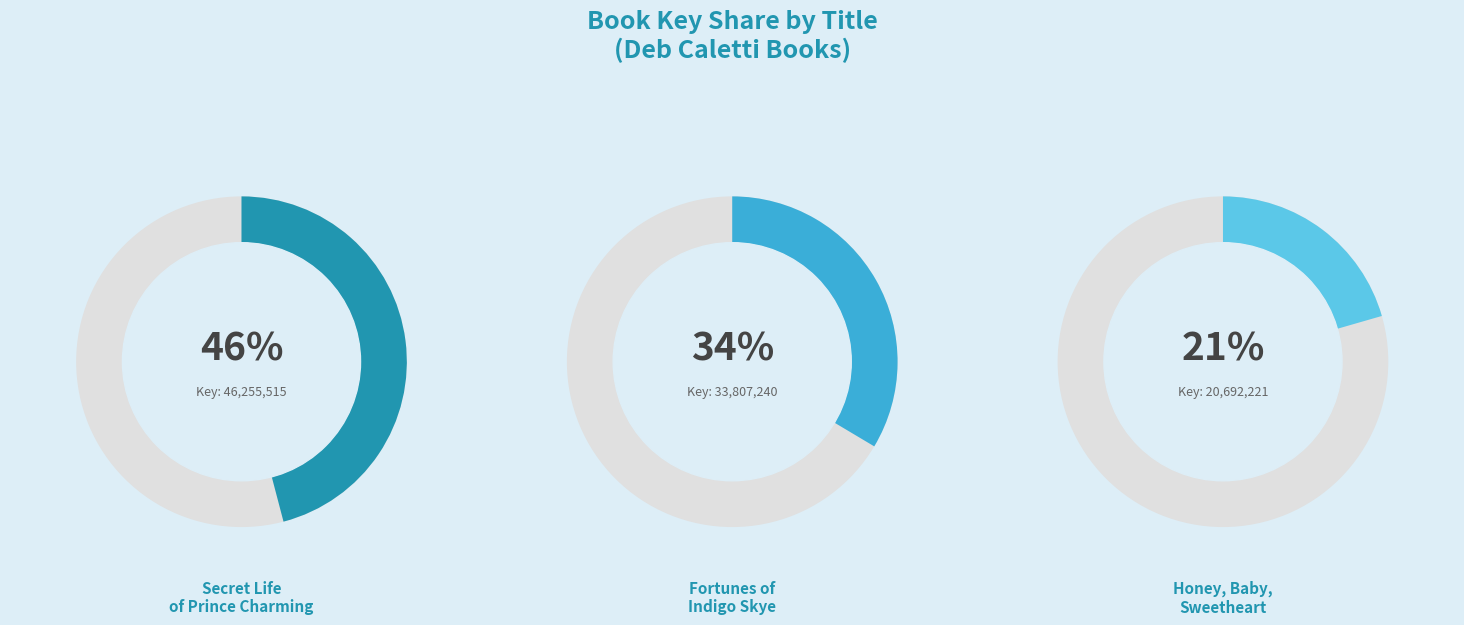

To the nearest percent, what is the difference between the Secret Life of Prince Charming and Fortunes of Indigo Skye slice percentages?

12%